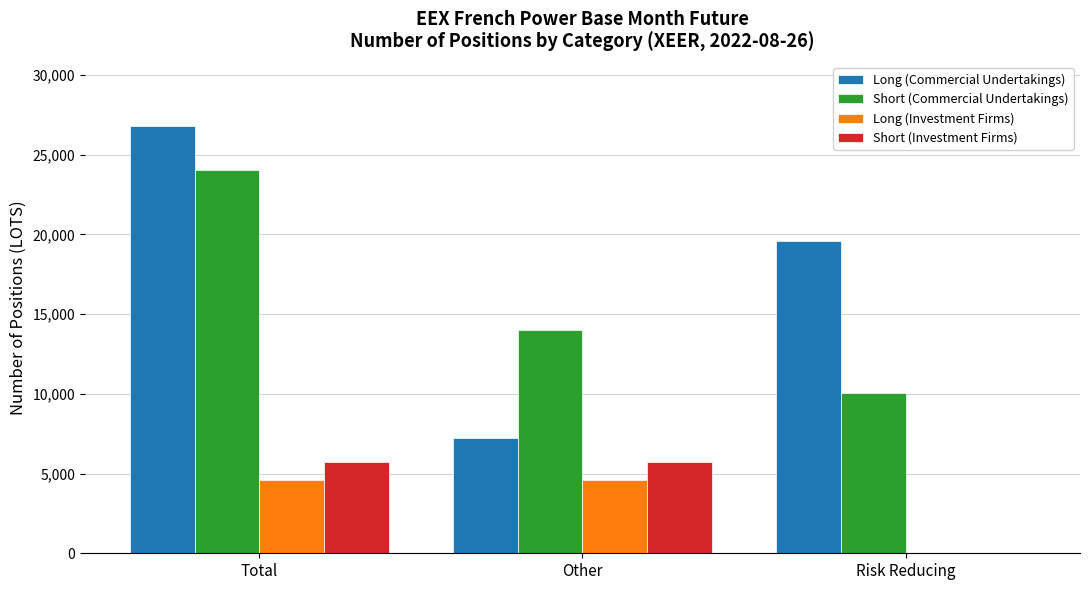

Where is Long (Commercial Undertakings) nearest to the value 17012?

Risk Reducing